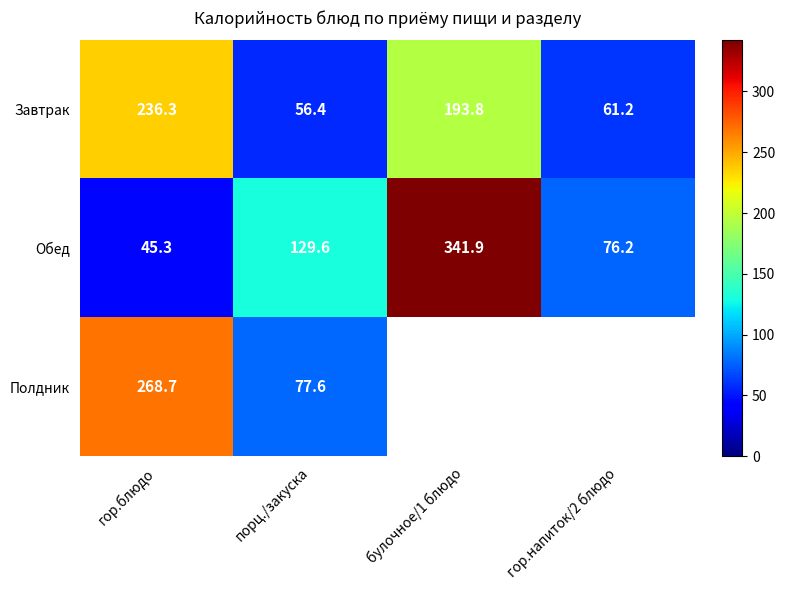

What is the maximum value for Обед?

341.9